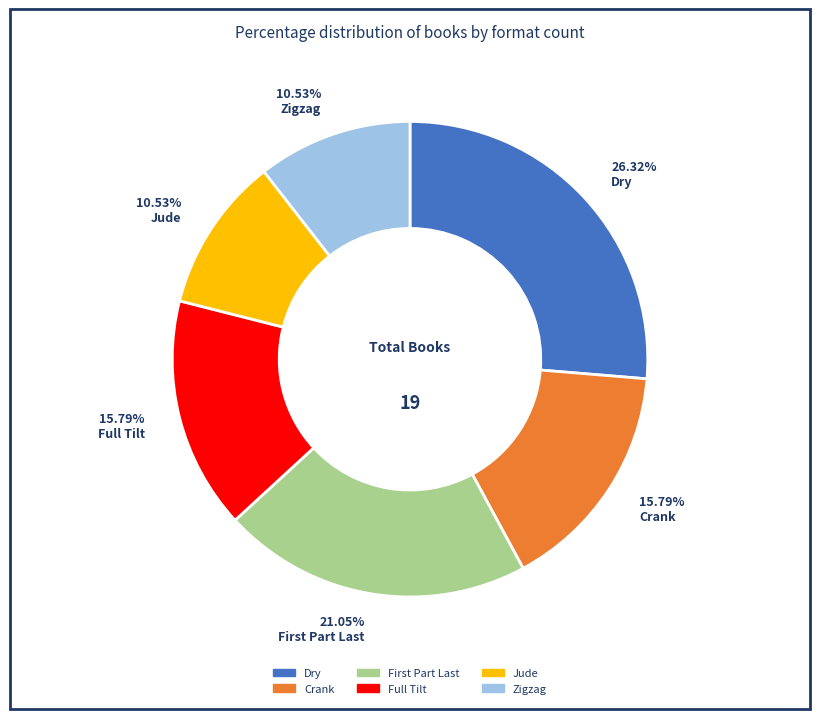

To the nearest percent, what portion does Zigzag represent?

11%